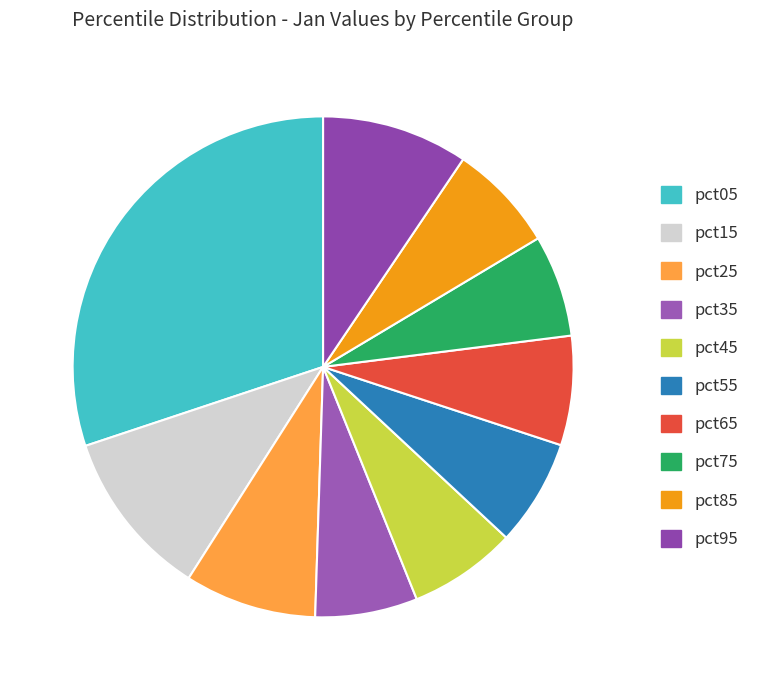

How many segments does this pie chart have?

10